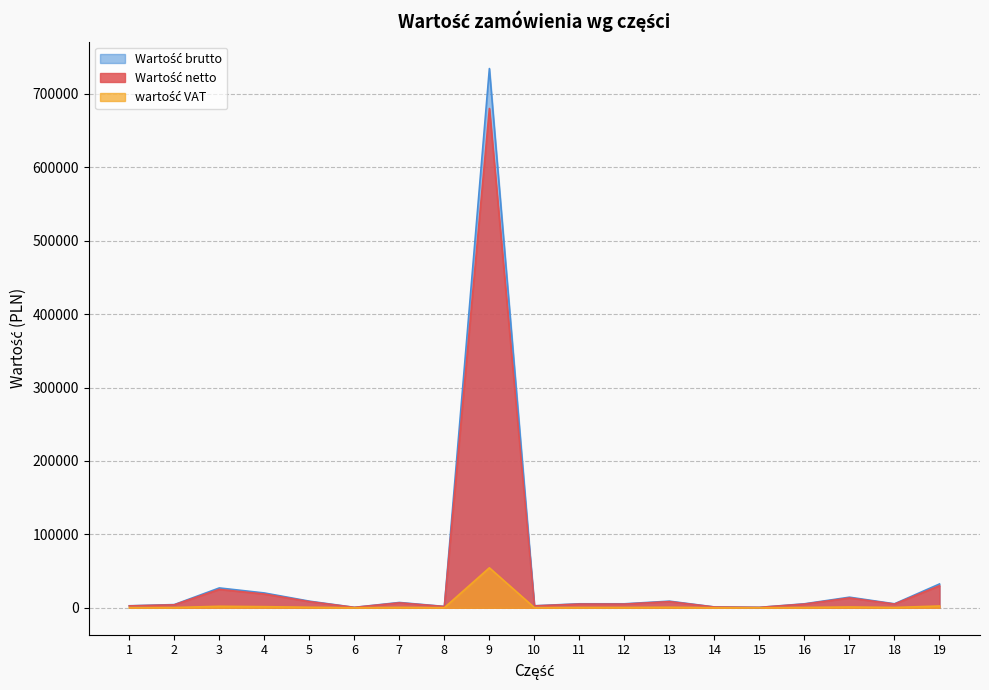

At how many categories does at least one series exceed 698651?

1